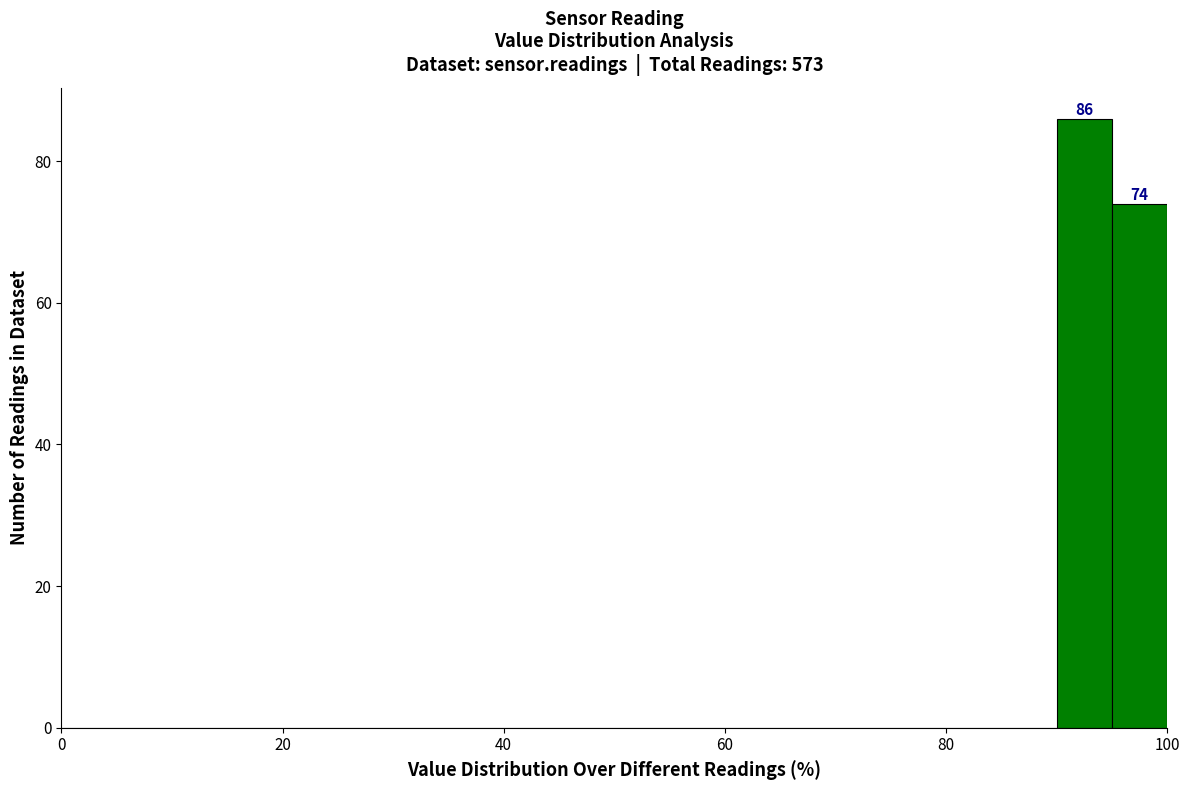

Read against the x-axis, roughly where is the centre of the tallest bar?

92